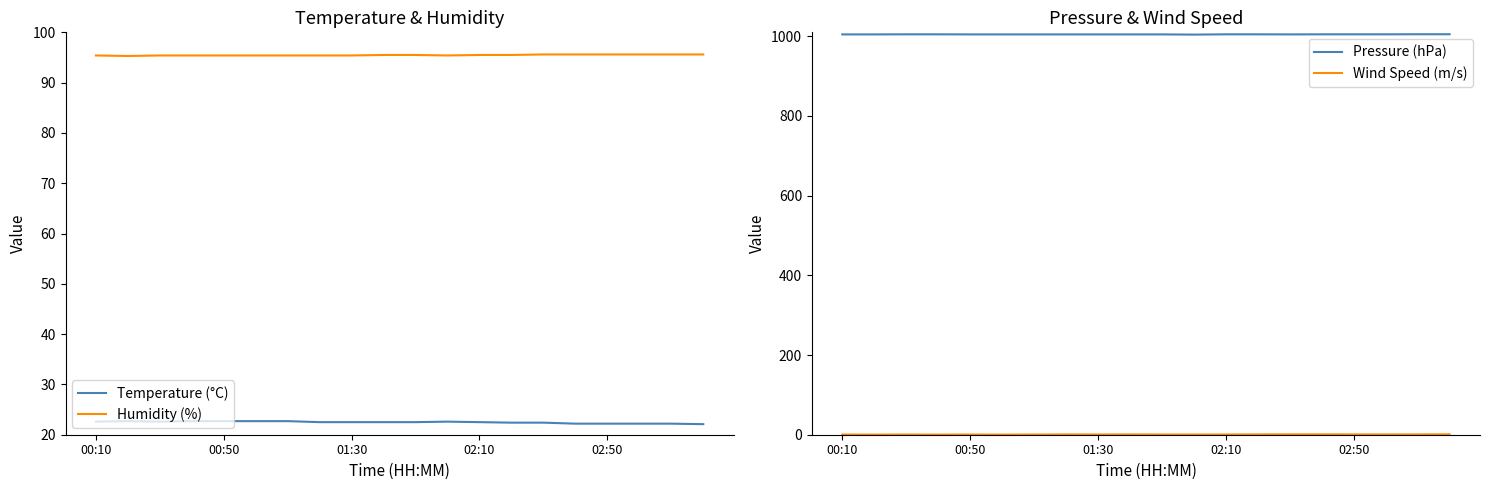

True or false: Humidity (%) has a value of 38.1 at 02:50.

False